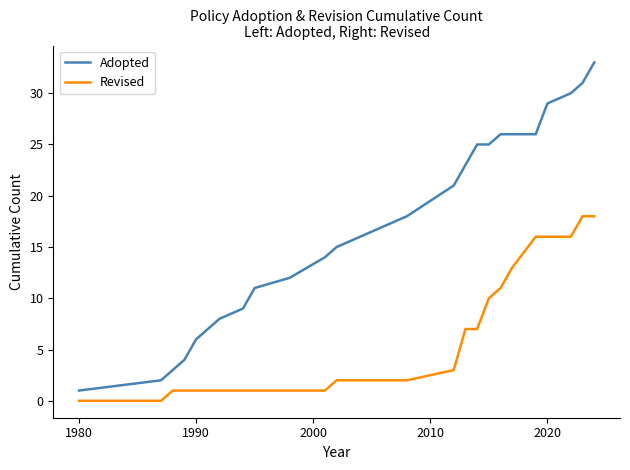

Reading left to right, extract all data points from this chart.

Adopted: 1	2	3	4	6	8	9	11	12	14	15	16	18	21	23	25	25	26	26	26	29	30	31	33
Revised: 0	0	1	1	1	1	1	1	1	1	2	2	2	3	7	7	10	11	13	16	16	16	18	18